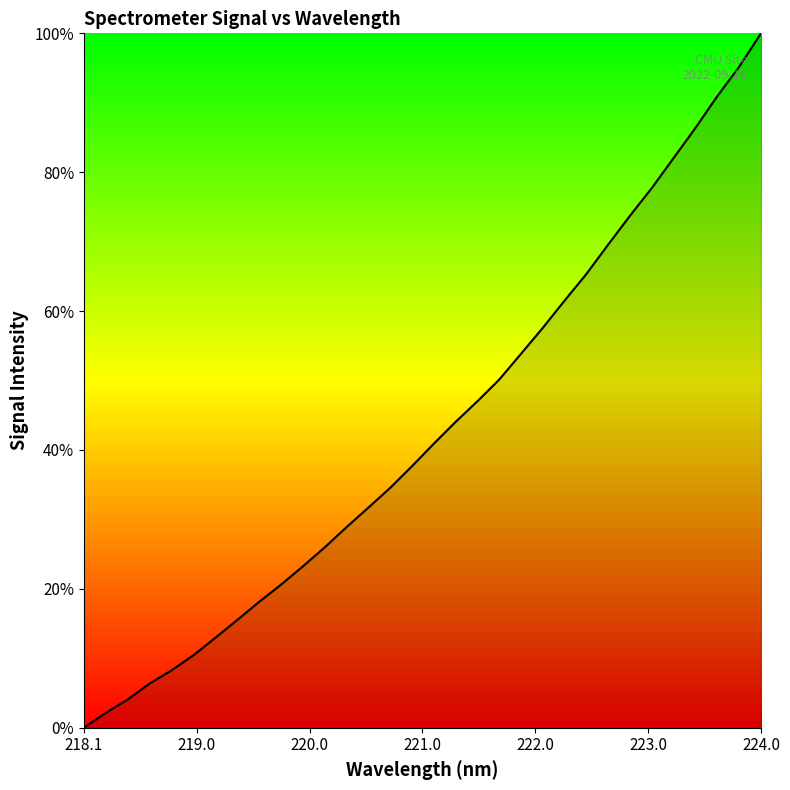

What is the difference between the maximum and minimum values?

100.0